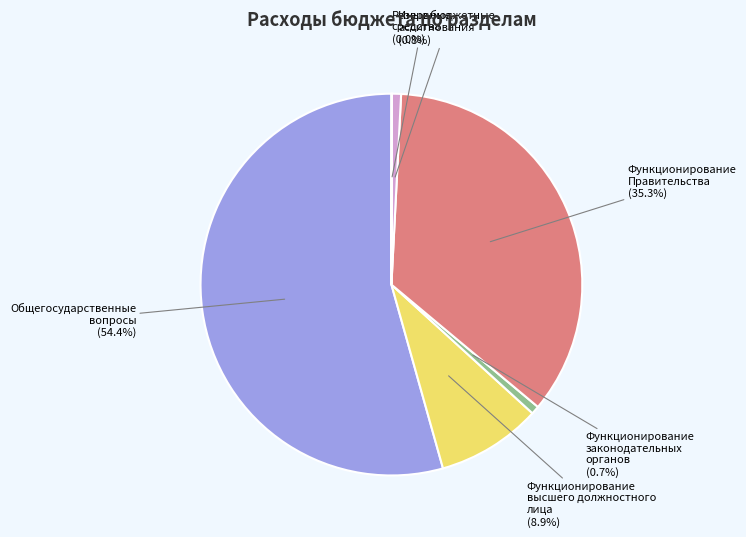

Does any single category account for the majority?

Yes